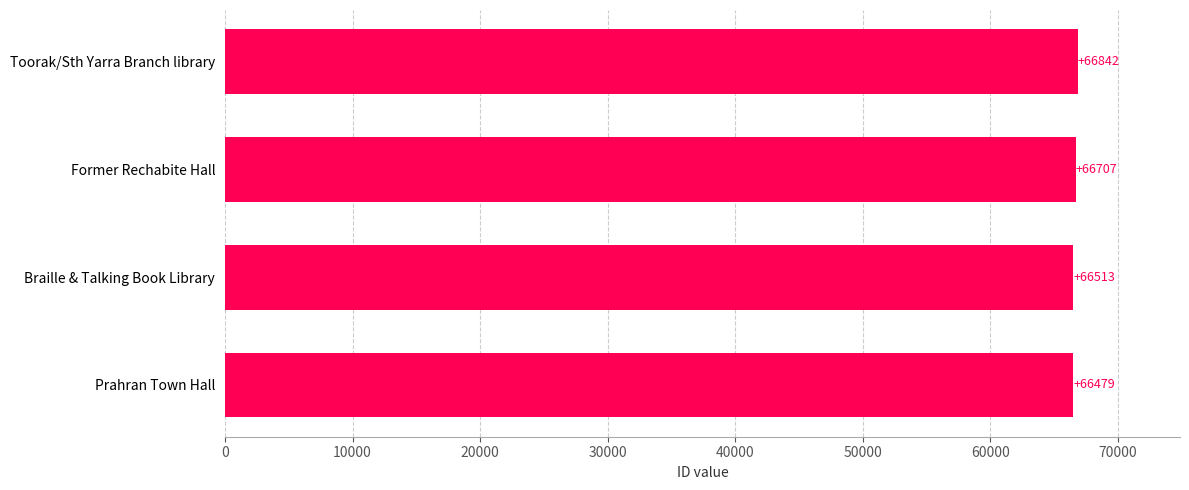

How many bars are there in total?

4